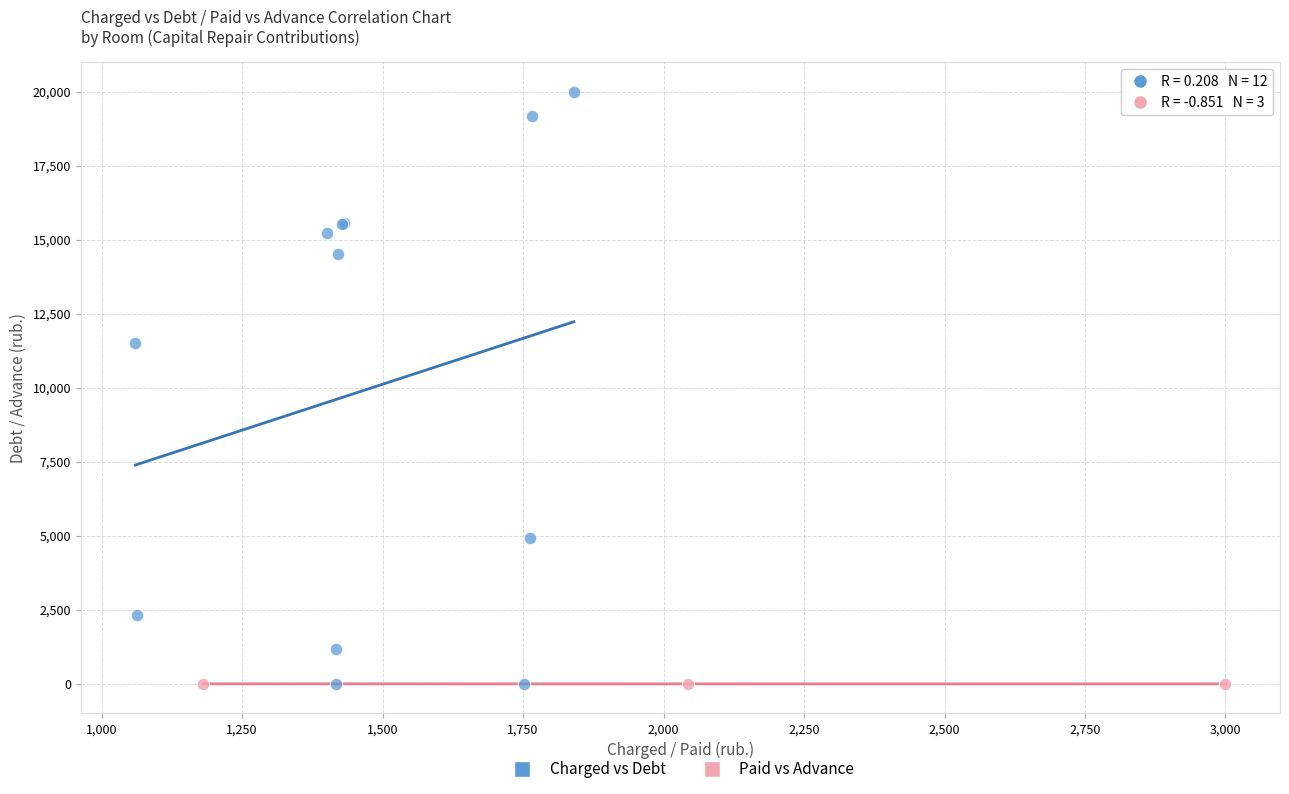

Which series reaches the maximum Y coordinate?

Charged vs Debt